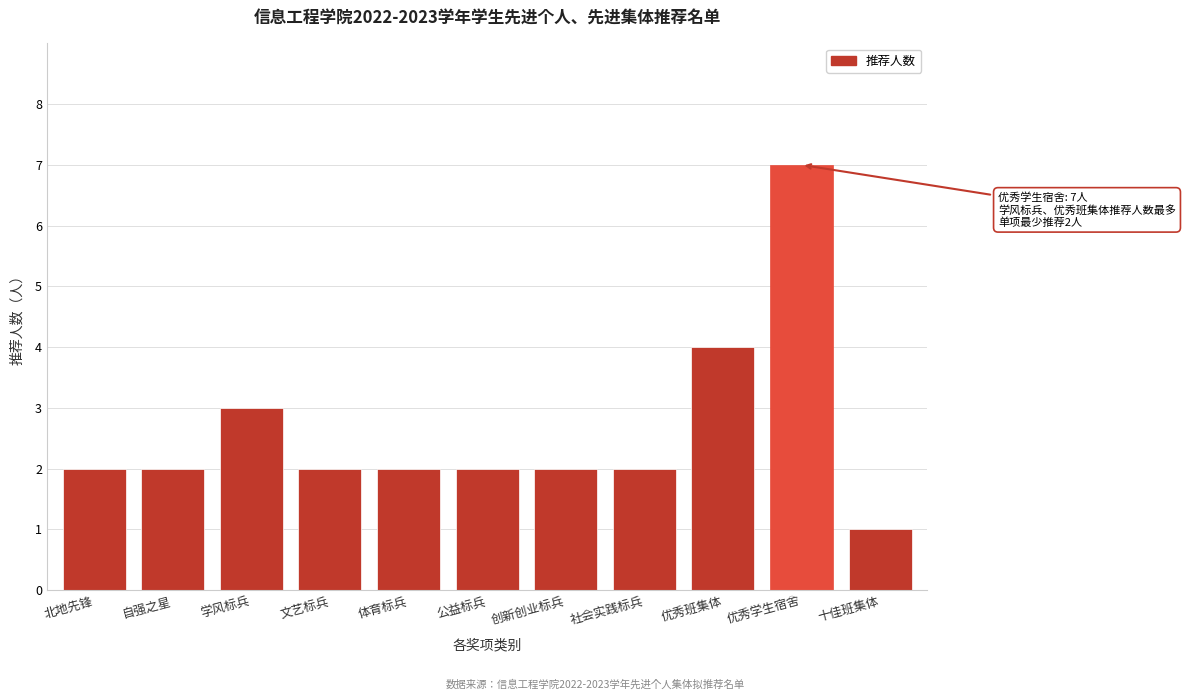

Reading left to right, what are all the values shown in this chart?

北地先锋=2	自强之星=2	学风标兵=3	文艺标兵=2	体育标兵=2	公益标兵=2	创新创业标兵=2	社会实践标兵=2	优秀班集体=4	优秀学生宿舍=7	十佳班集体=1